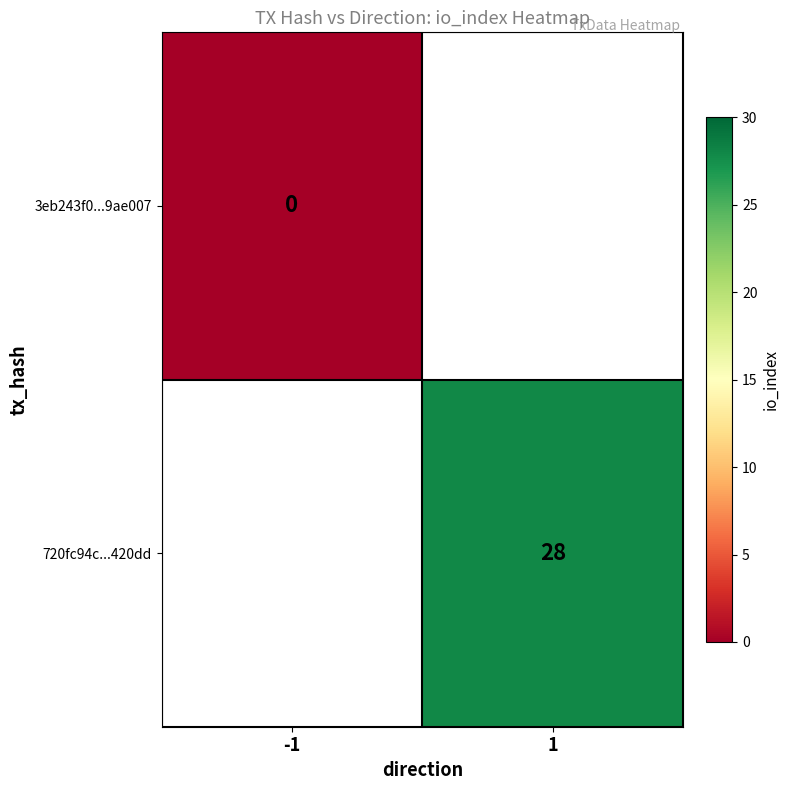

Count the number of data series in this chart.

2